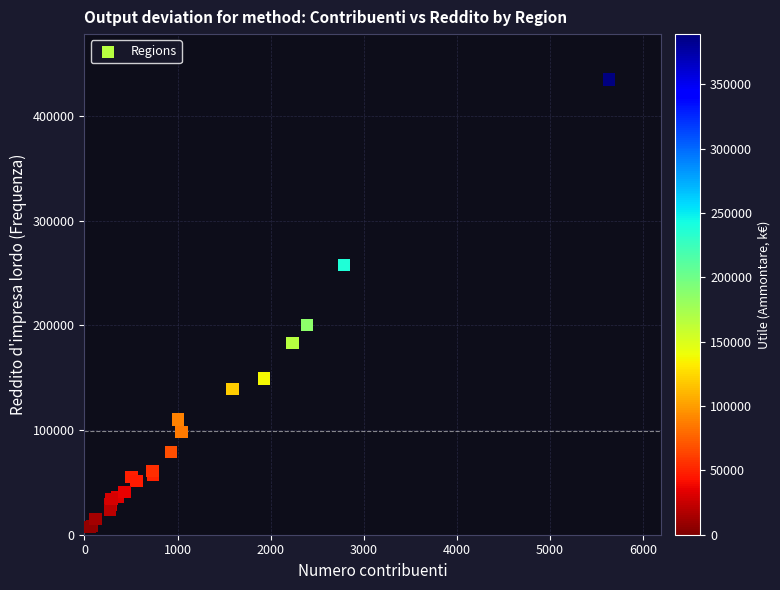

What Y value in the scatter plot is closest to 220959?

200252